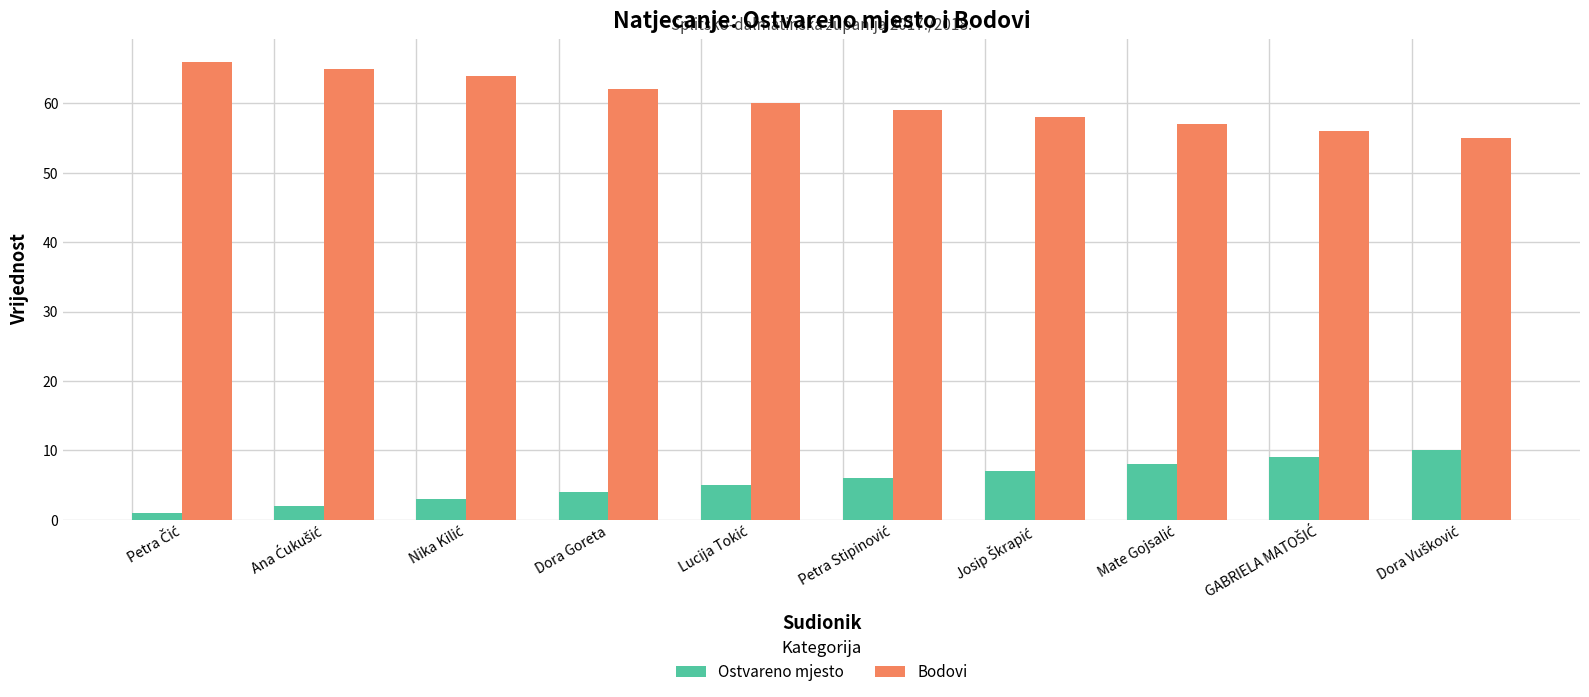

What position from the left is Dora Goreta?

4